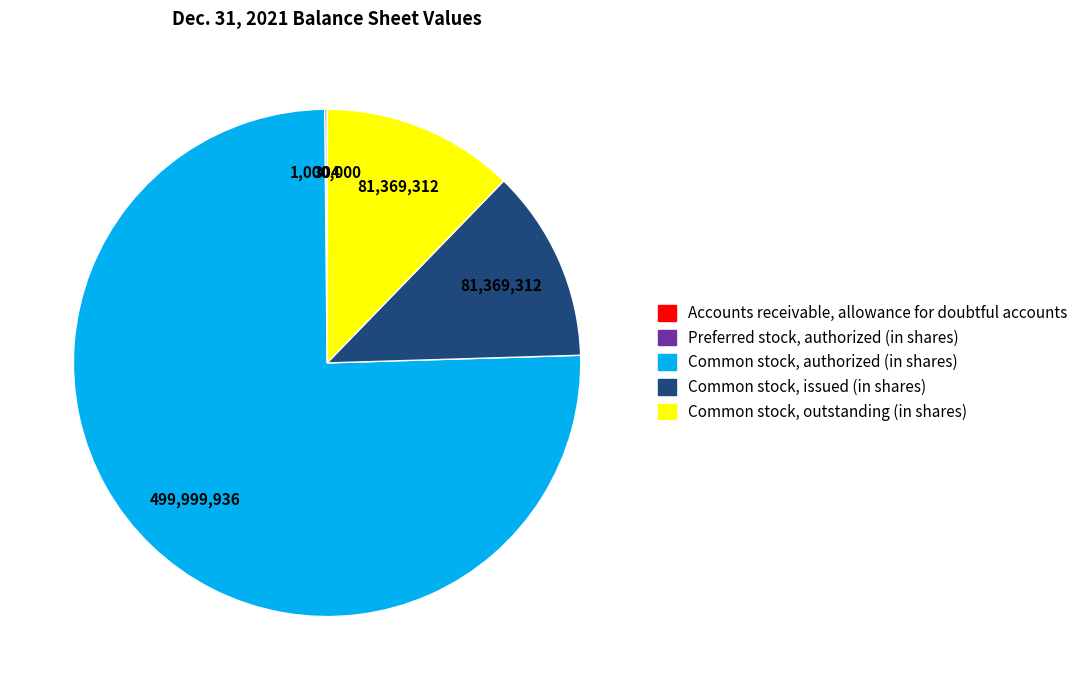

Which slice is the largest?

Common stock, authorized (in shares)